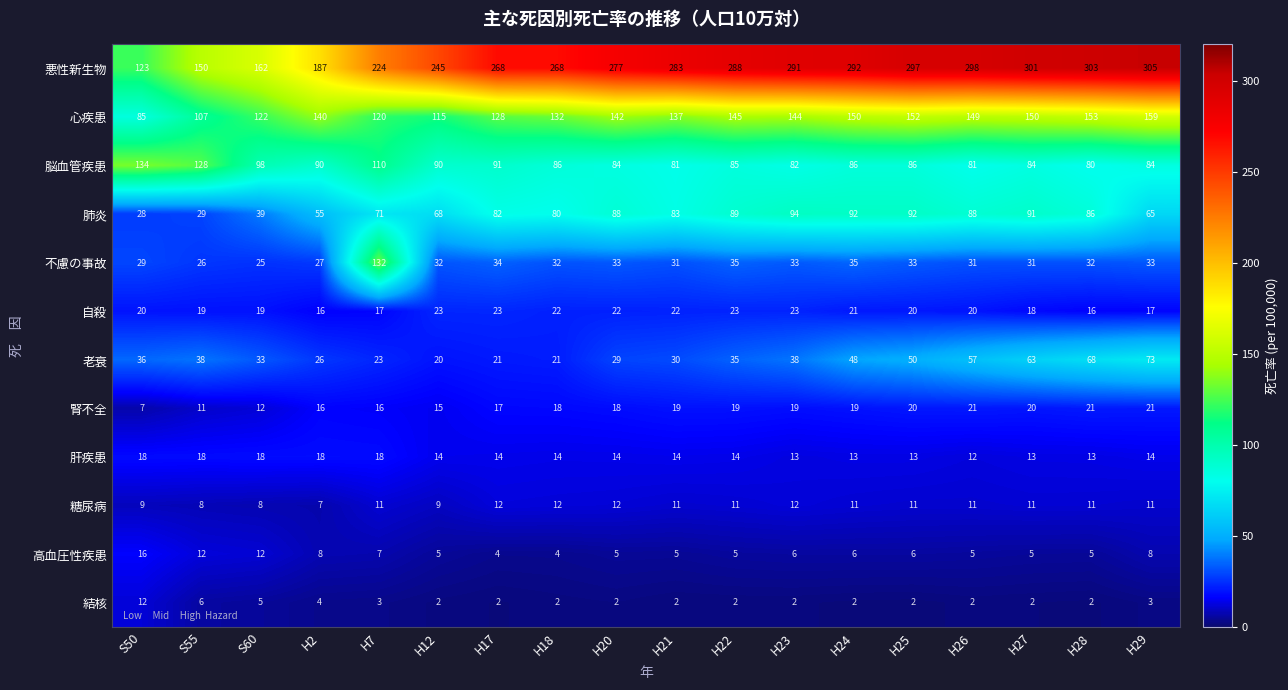

Count the number of categories in the chart.

18